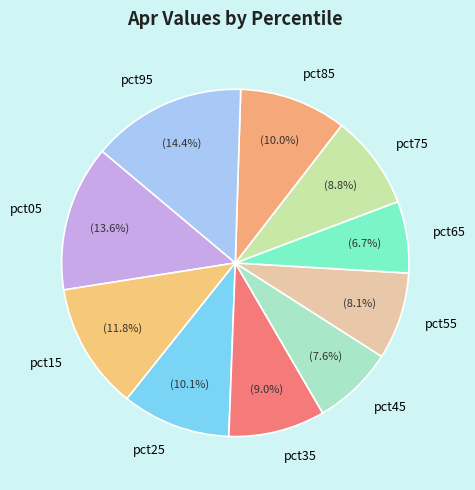

How many slices are in this pie chart?

10